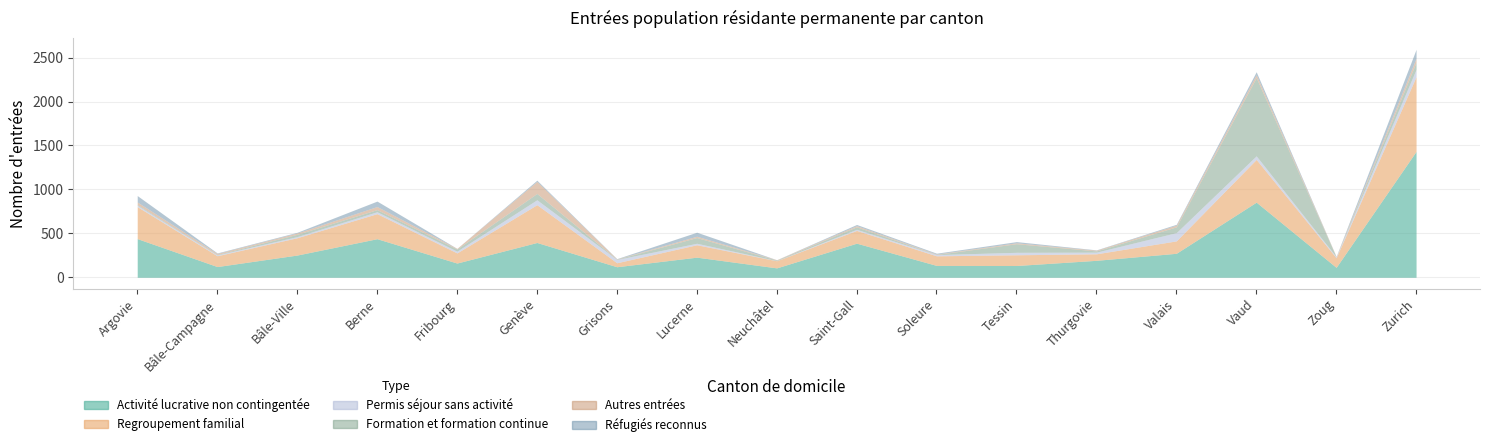

At which category does the chart reach its minimum across all series?

Zoug